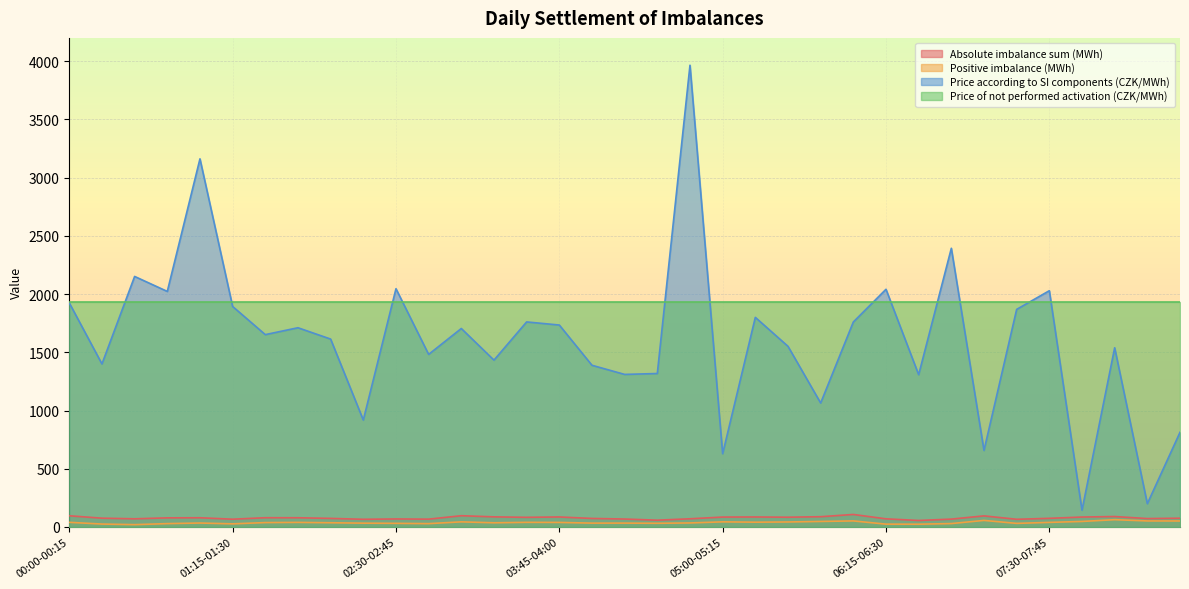

What is the difference between the highest and lowest values at 00:30-00:45?

2131.6